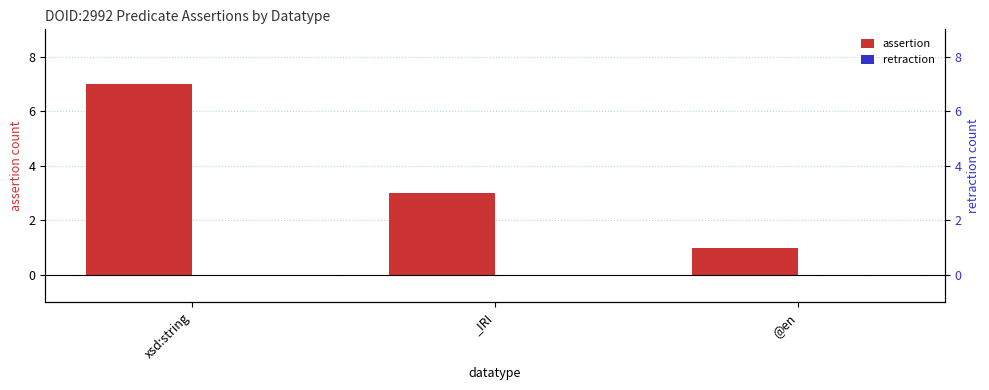

What is the label of the 3rd bar from the right?

xsd:string